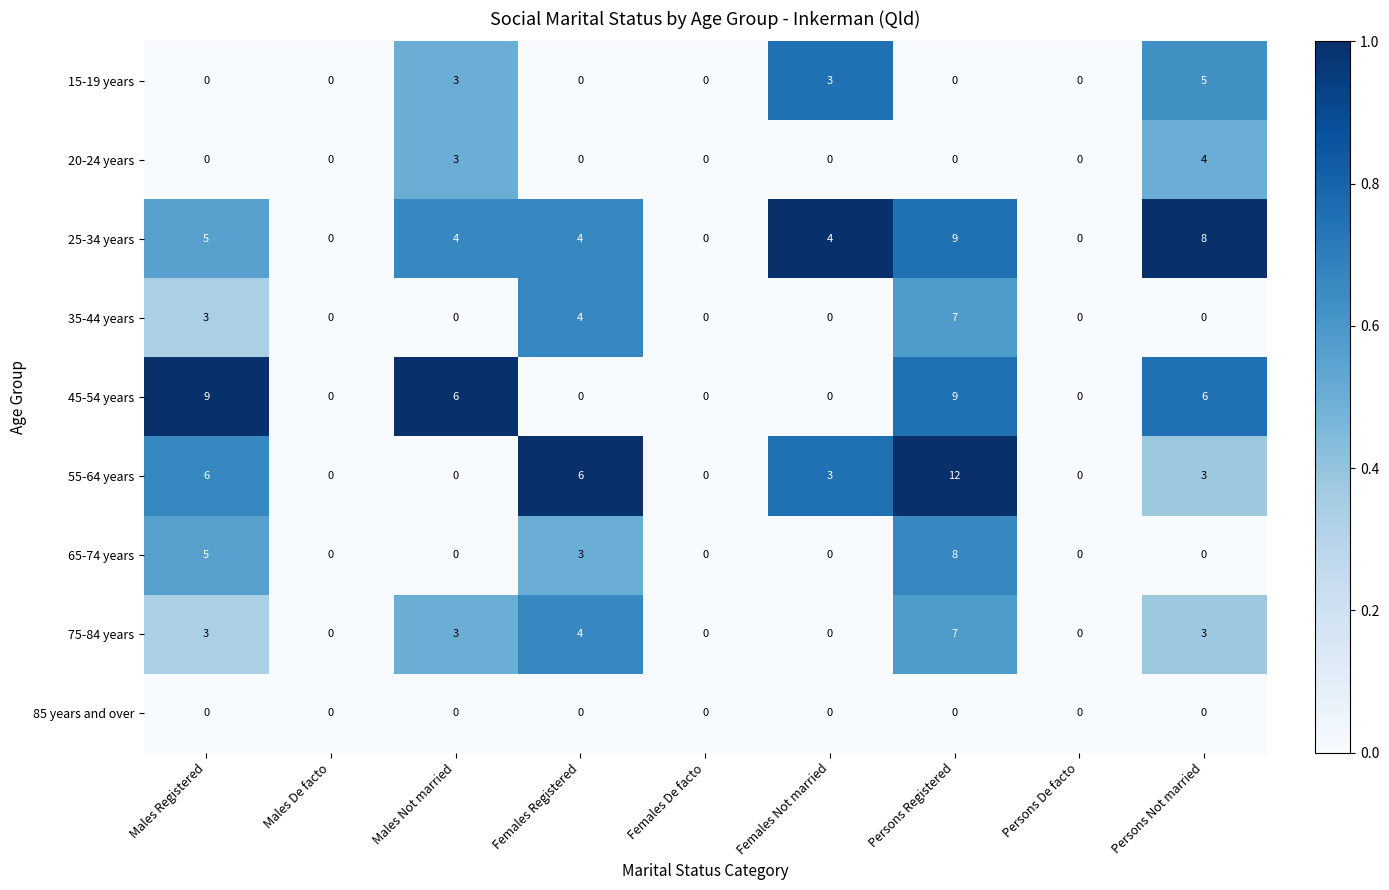

What is the difference between the maximum and minimum values in the 65-74 years series?

8